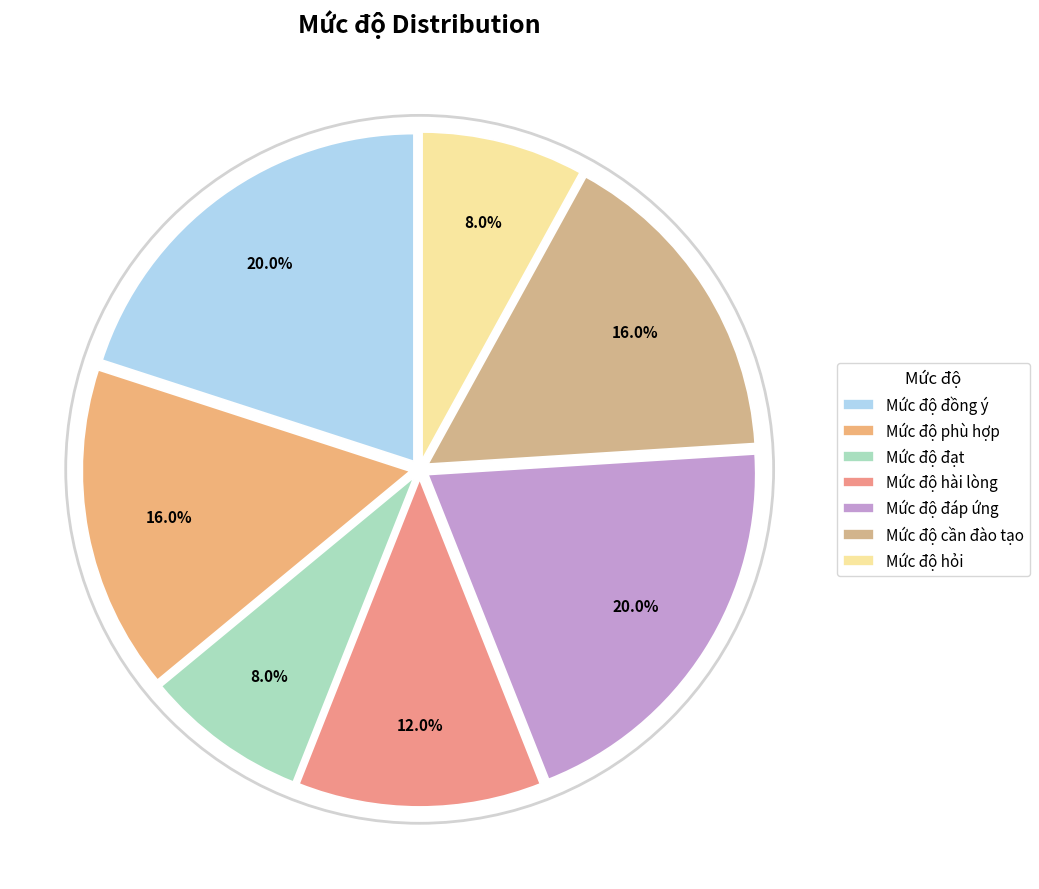

How many slices are in this pie chart?

7